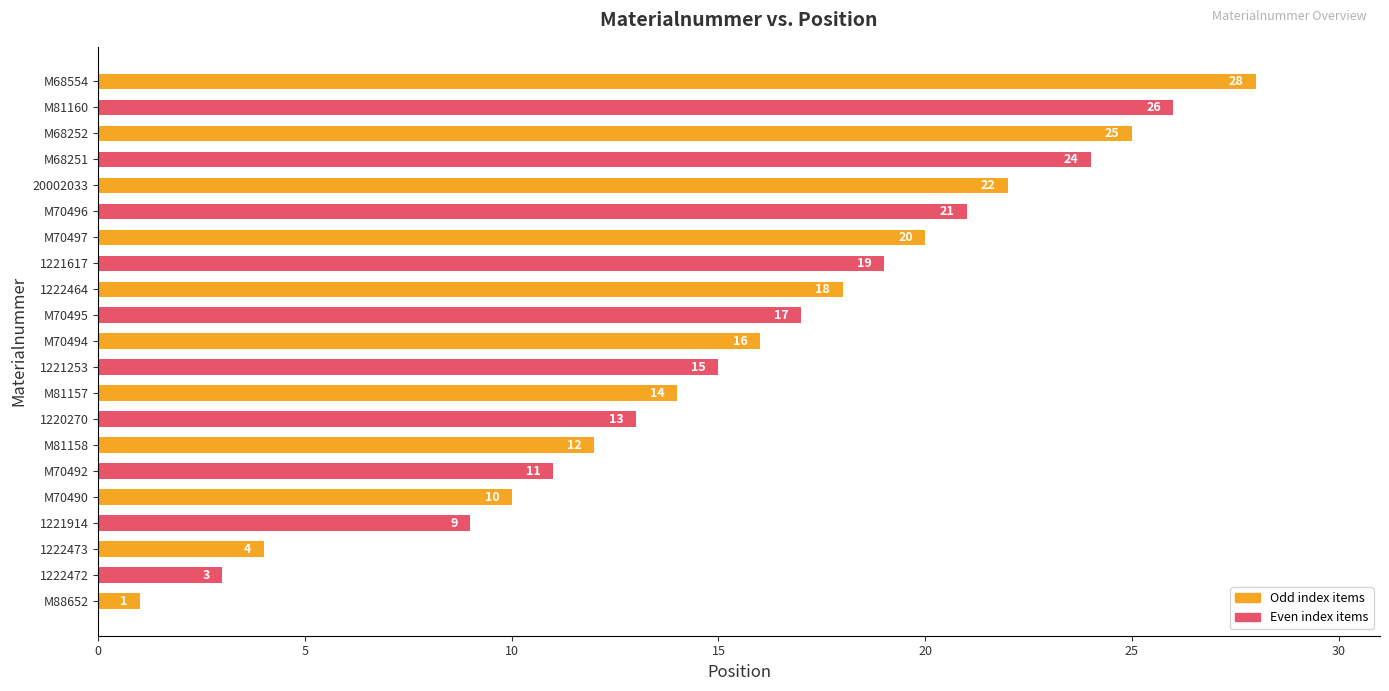

Reading bottom to top, transcribe all the data shown in this chart.

1	3	4	9	10	11	12	13	14	15	16	17	18	19	20	21	22	24	25	26	28